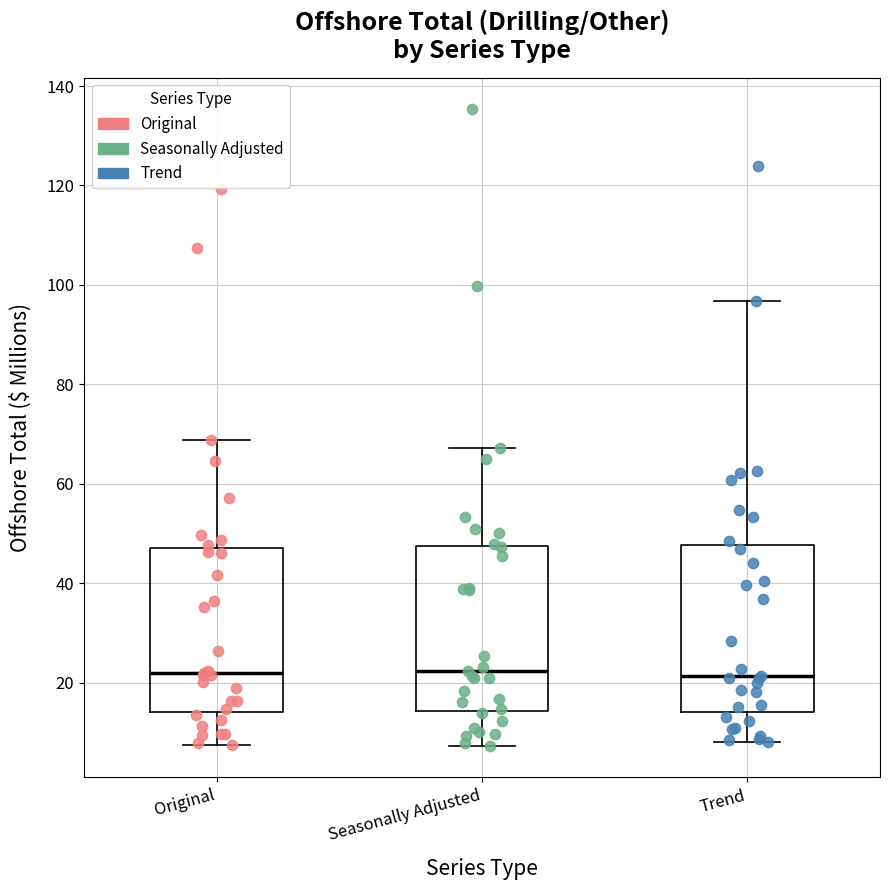

Reading left to right, transcribe this box plot: for each box, give where its median line is, the range the box spans, and where its two whiskers end, as read against the y-axis. The values are not printed on the chart, so give them approximately, as read against the axis.

Original: median 22, box 14 to 48, whiskers 8 to 68
Seasonally Adjusted: median 22, box 14 to 48, whiskers 8 to 68
Trend: median 22, box 14 to 48, whiskers 8 to 96